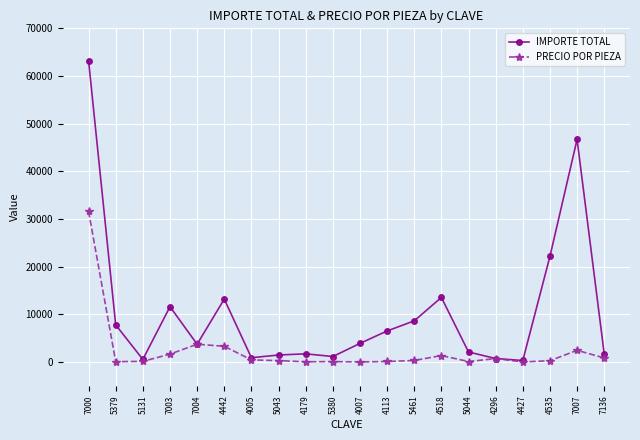

Where is IMPORTE TOTAL nearest to the value 31775?

4535